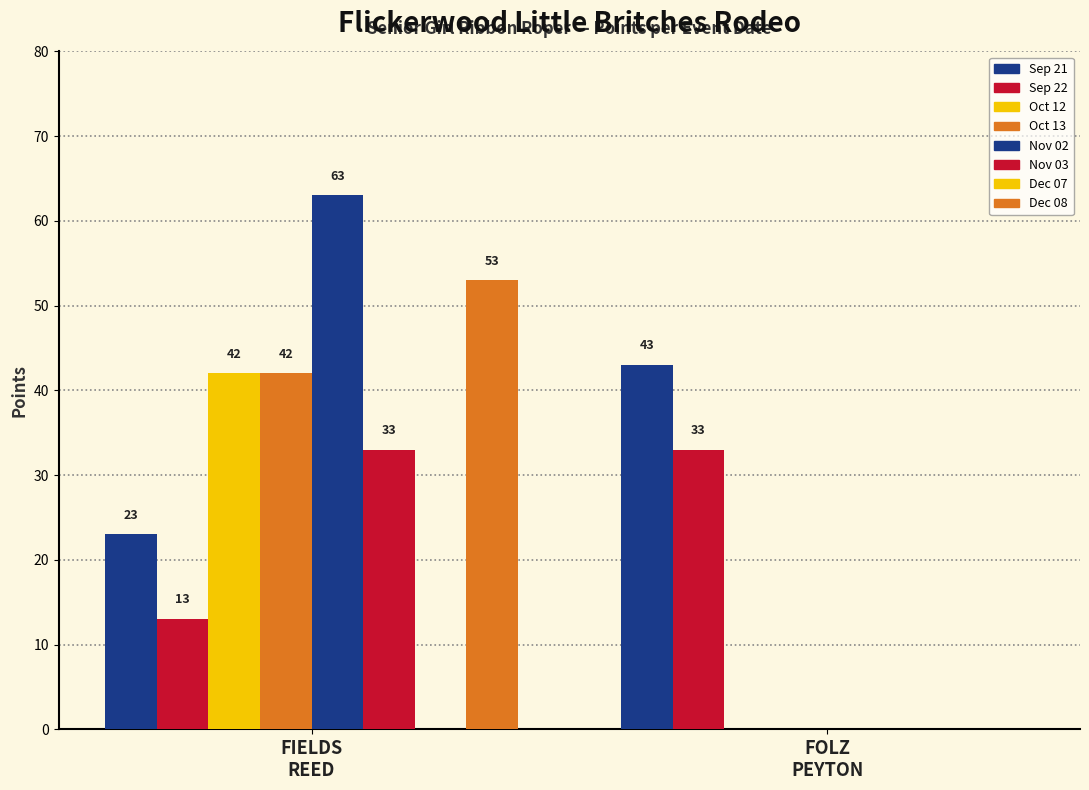

Does the chart contain stacked bars?

No